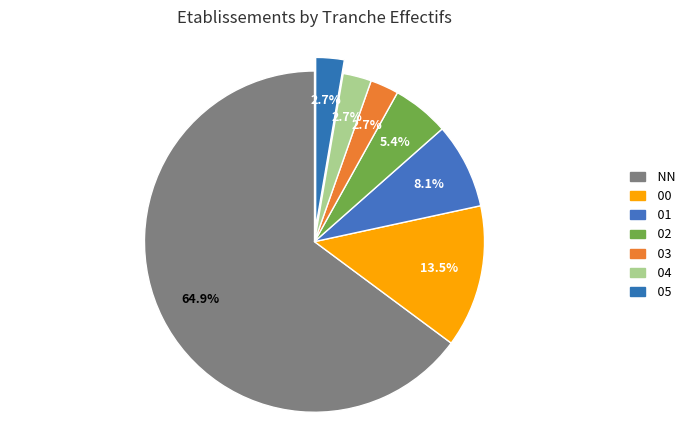

What portion of the pie excludes NN?

35.1%